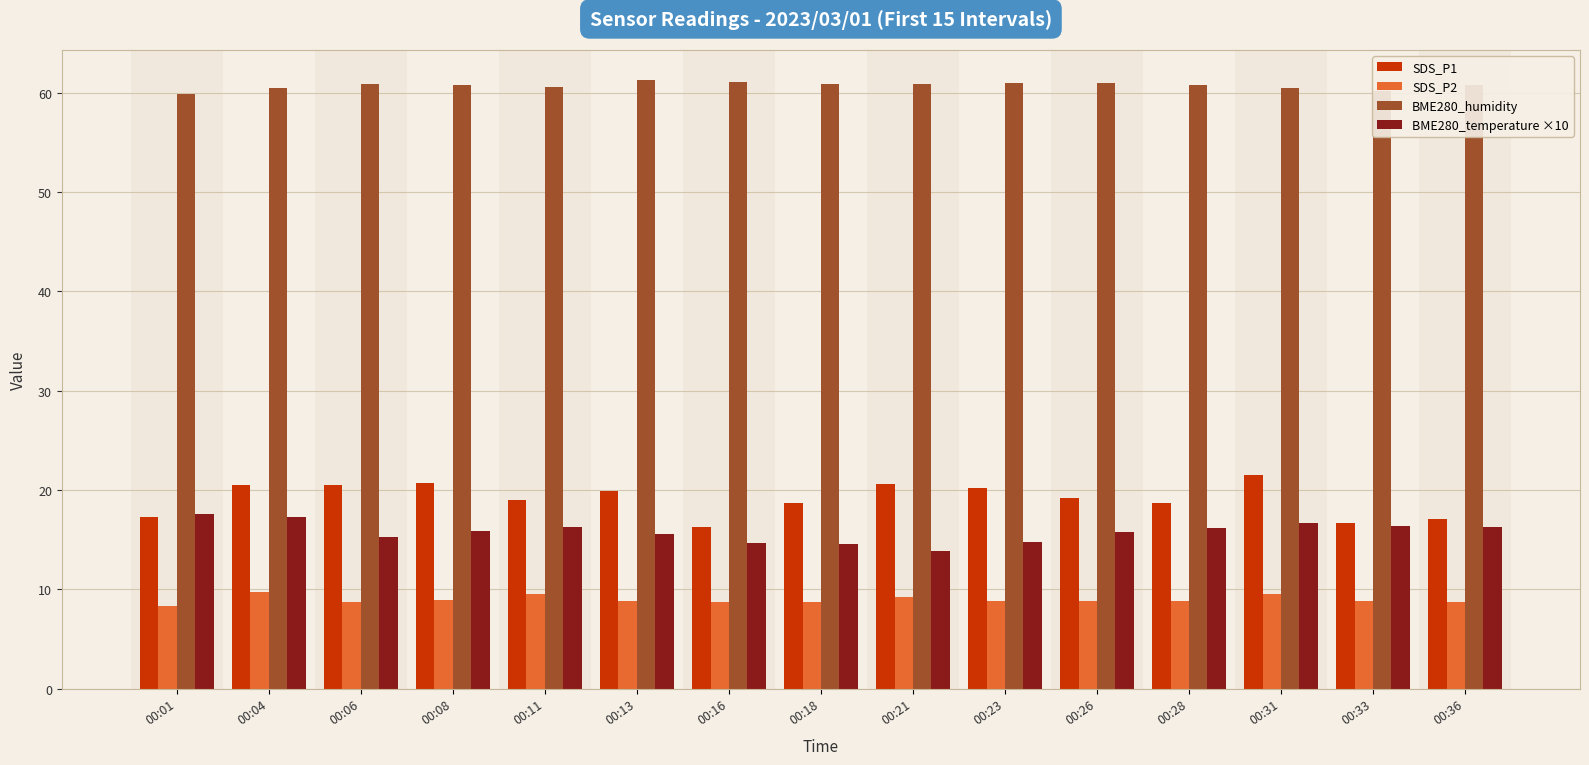

What is the total value across all series at 00:11?

105.3